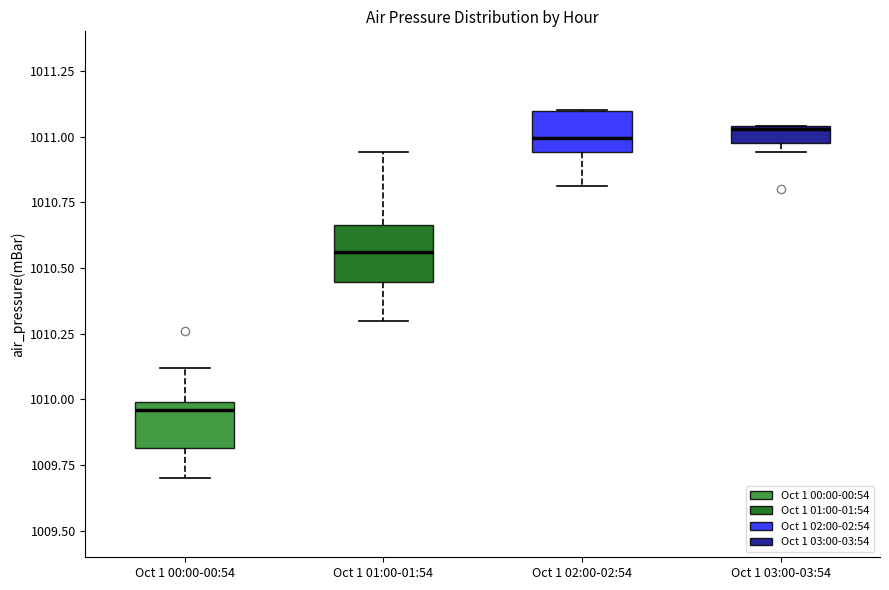

Which box's median line is the lowest?

Oct 1 00:00-00:54